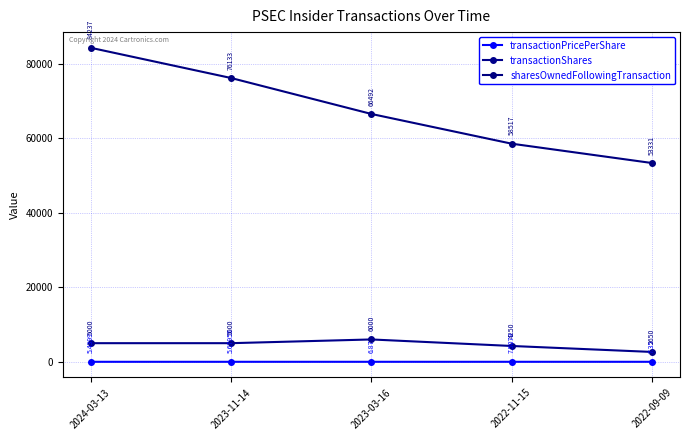

True or false: transactionPricePerShare and transactionShares cross at least once.

False